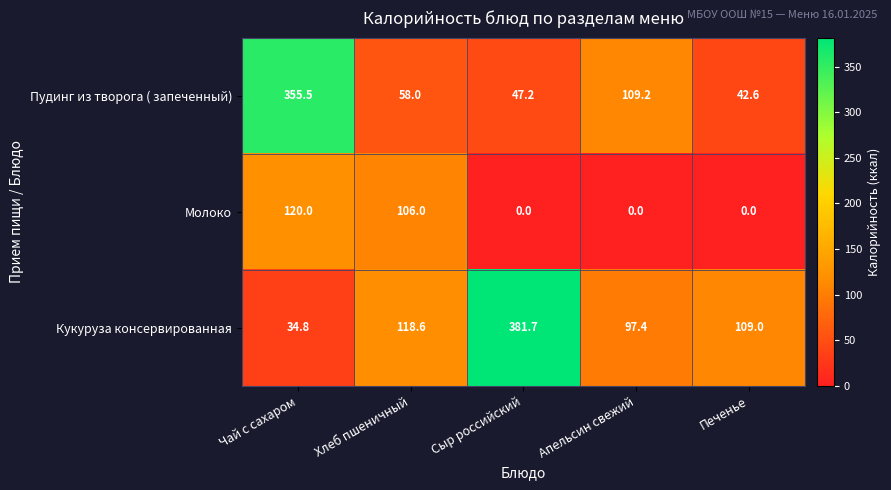

Which category has the lowest value in the Пудинг из творога ( запеченный) series?

Печенье